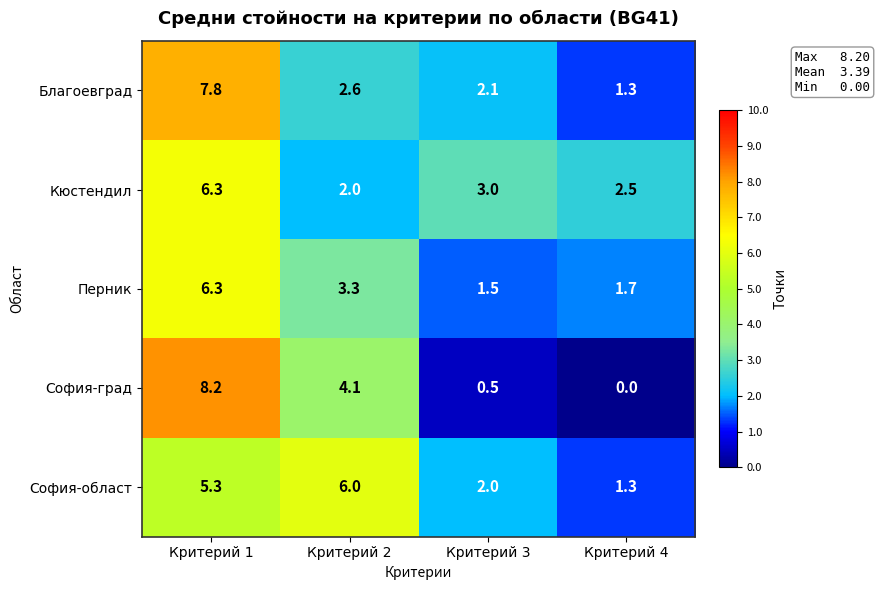

Reading left to right, extract all data points from this chart.

Благоевград: 7.8	2.6	2.1	1.3
Кюстендил: 6.3	2.0	3.0	2.5
Перник: 6.3	3.3	1.5	1.7
София-град: 8.2	4.1	0.5	0.0
София-област: 5.3	6.0	2.0	1.3